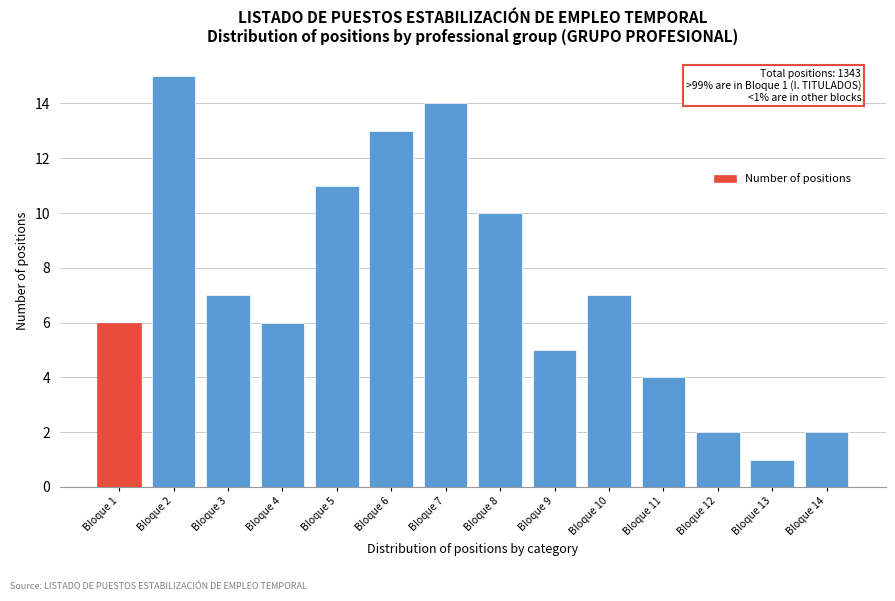

Reading left to right, transcribe all the data shown in this chart.

Bloque 1=6	Bloque 2=15	Bloque 3=7	Bloque 4=6	Bloque 5=11	Bloque 6=13	Bloque 7=14	Bloque 8=10	Bloque 9=5	Bloque 10=7	Bloque 11=4	Bloque 12=2	Bloque 13=1	Bloque 14=2